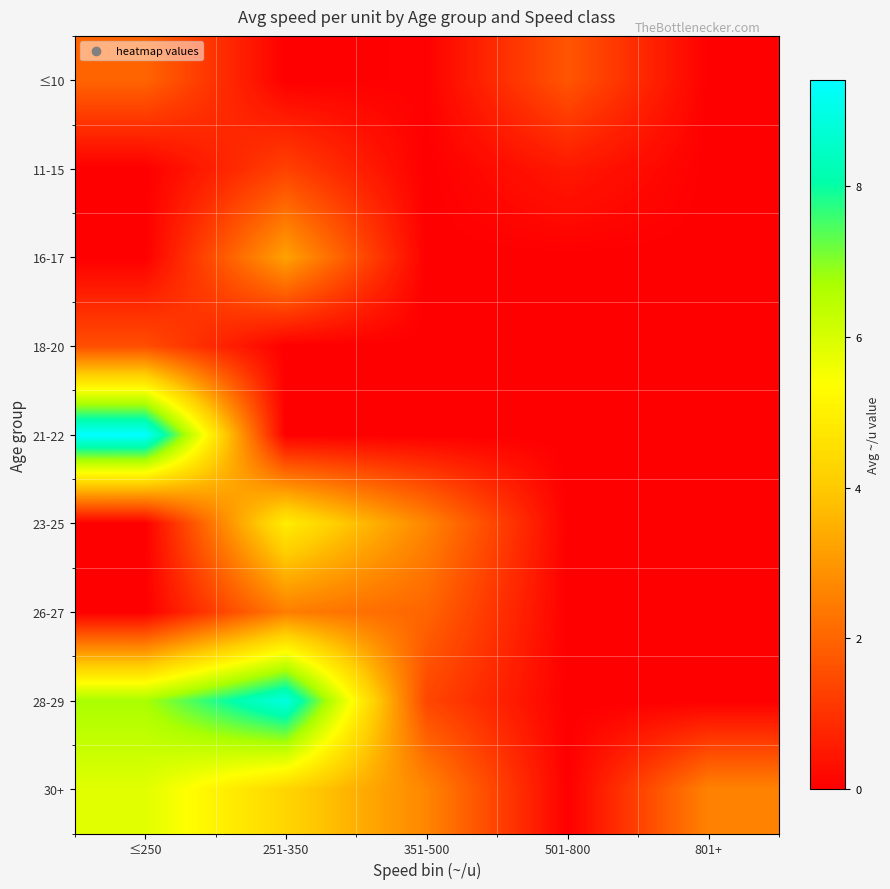

At which category is the sum across all series the highest?

≤250